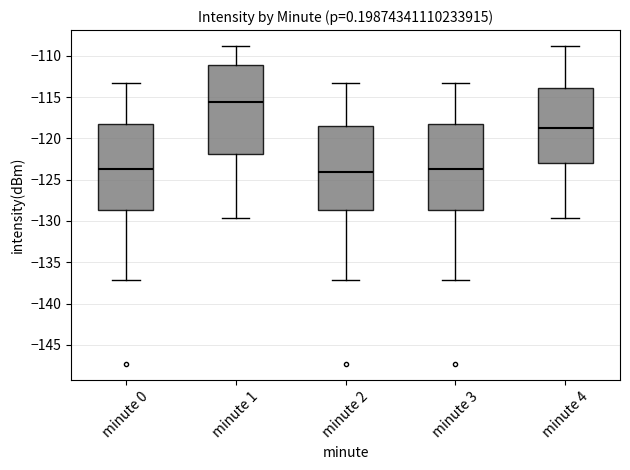

Which box's median line is the highest?

minute 1